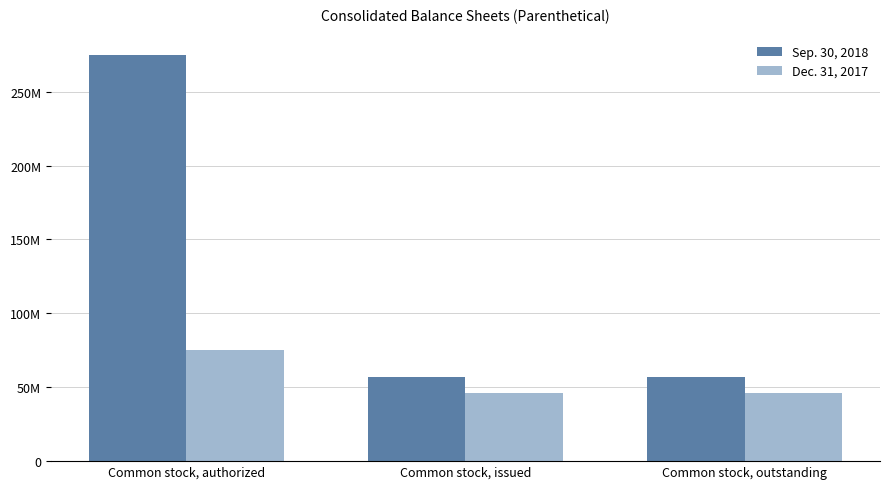

Reading right to left, what are all the values shown in this chart?

Sep. 30, 2018: Common stock, outstanding=56772101	Common stock, issued=56772101	Common stock, authorized=275000000
Dec. 31, 2017: Common stock, outstanding=45939663	Common stock, issued=45939663	Common stock, authorized=75000000